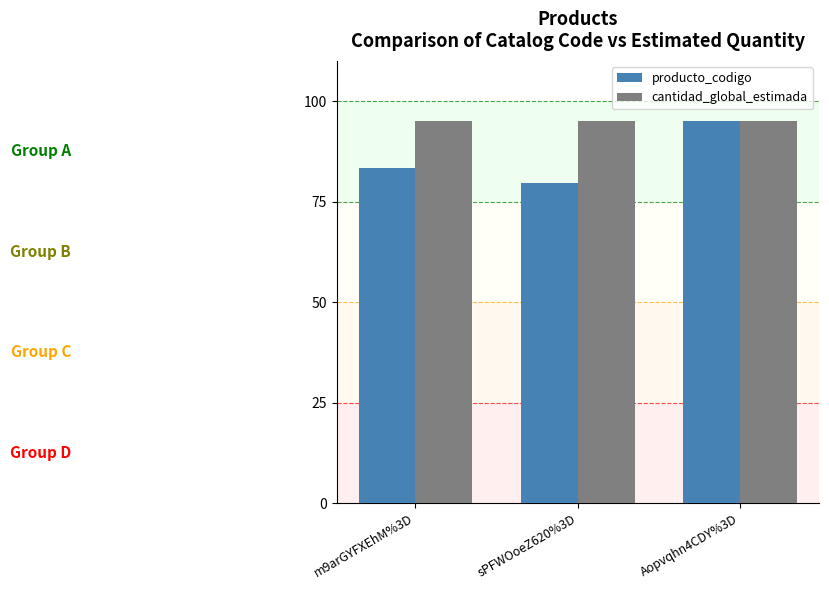

What is the value of the producto_codigo bar at the 2nd from the left?

79.6